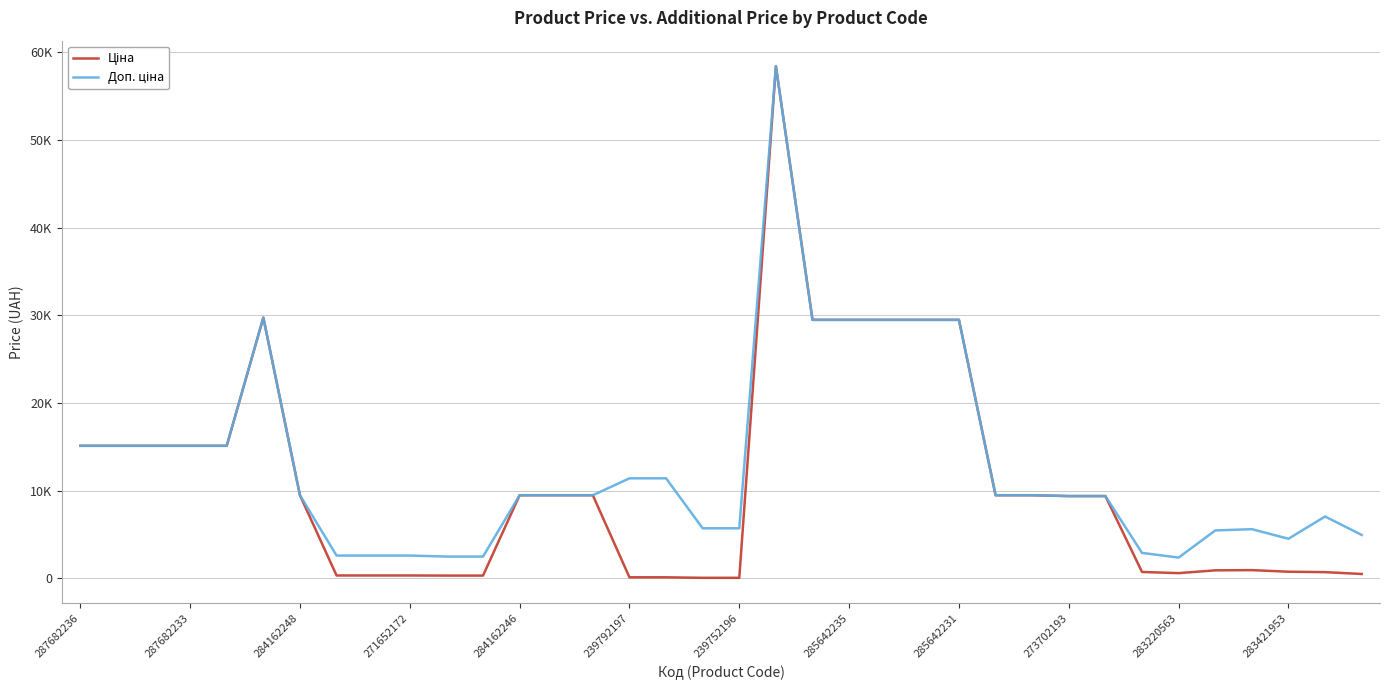

At how many categories does at least one series exceed 52408?

1